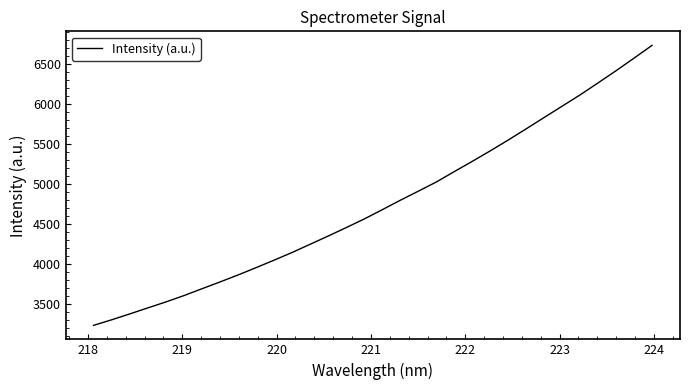

Is this an area chart (filled region under the line)?

No